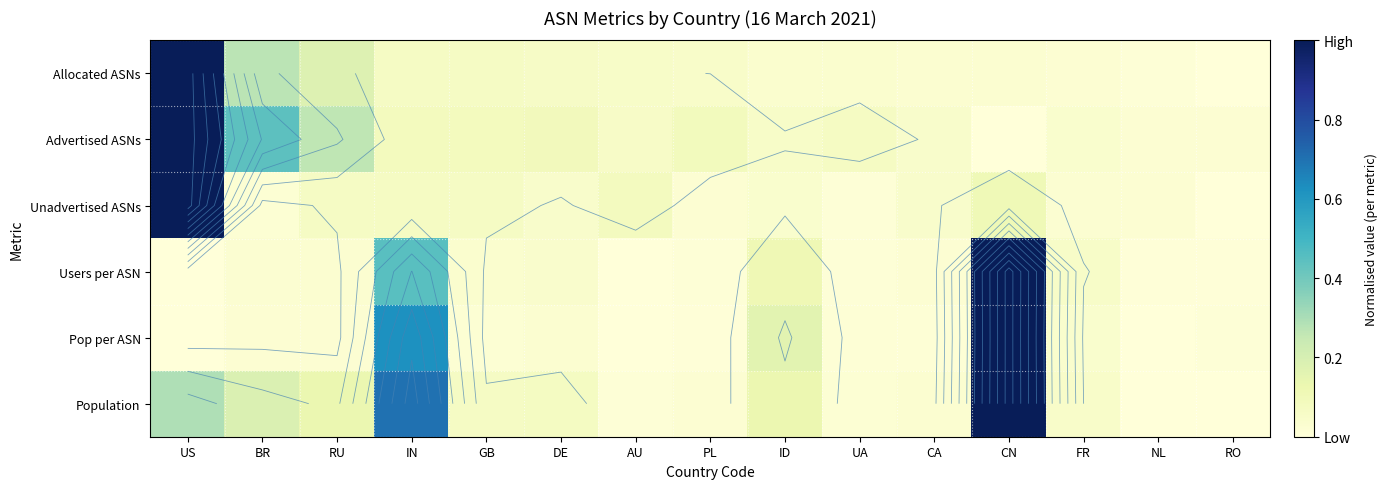

What is the average value of the Allocated ASNs series?

0.1